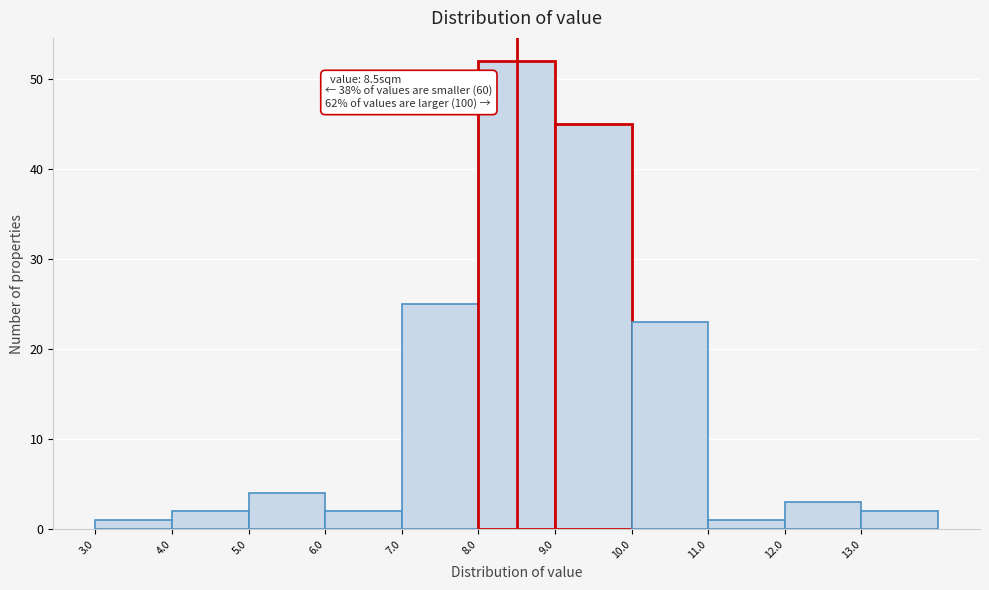

Which range on the x-axis has the tallest bar?

8 to 9